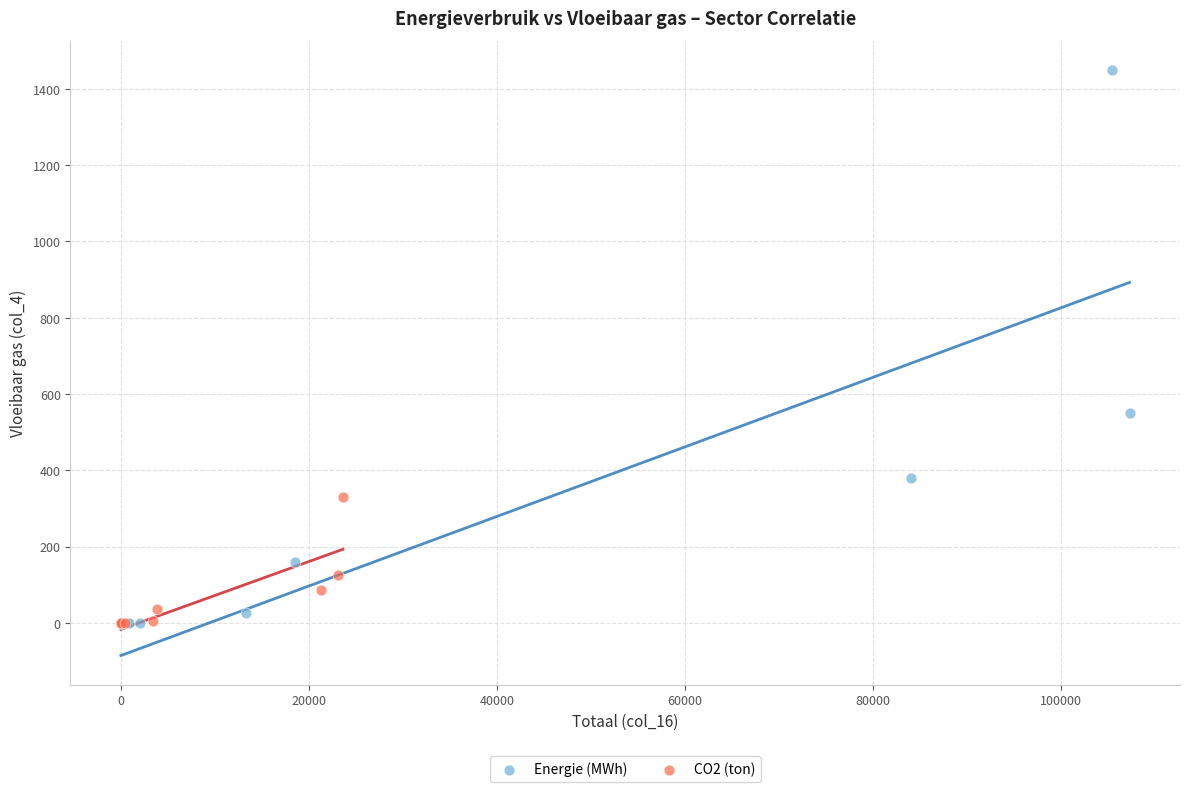

Which series contains the highest Y value?

Energie (MWh)